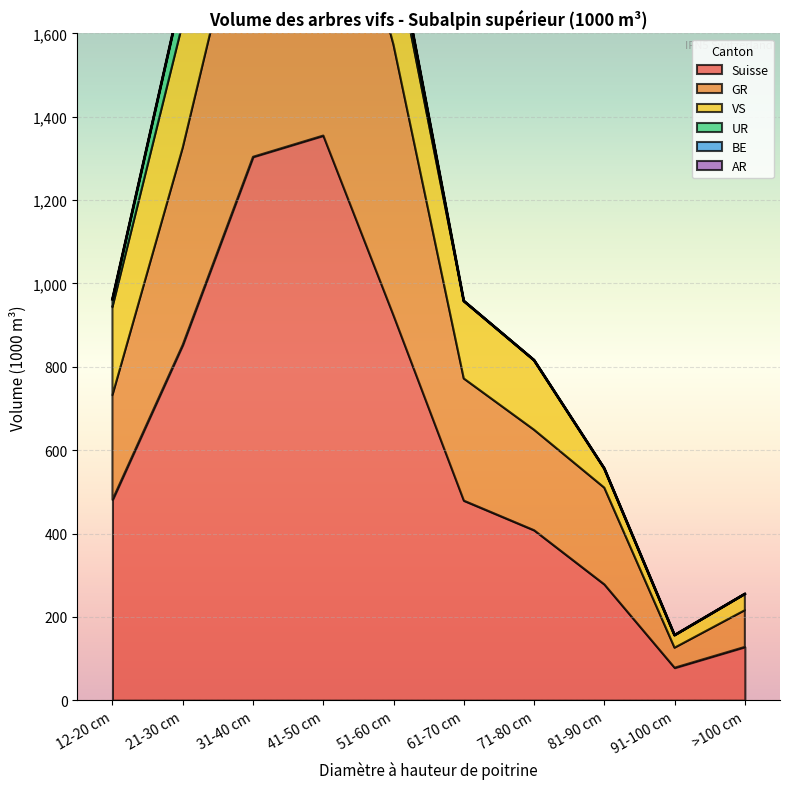

What is the label of the 5th point from the right?

61-70 cm